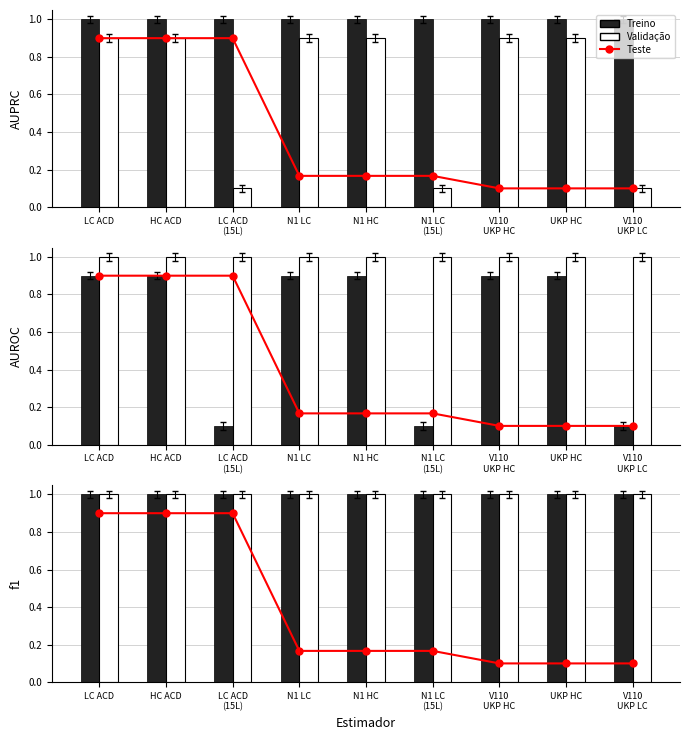

What position from the right is V110
UKP HC?

3